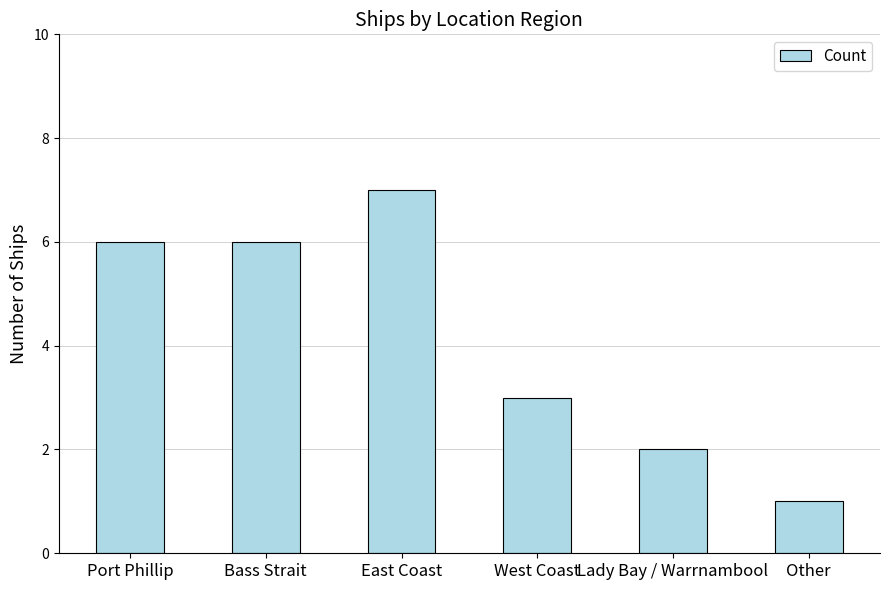

The chart shows a value of 6 at Bass Strait. True or false?

True